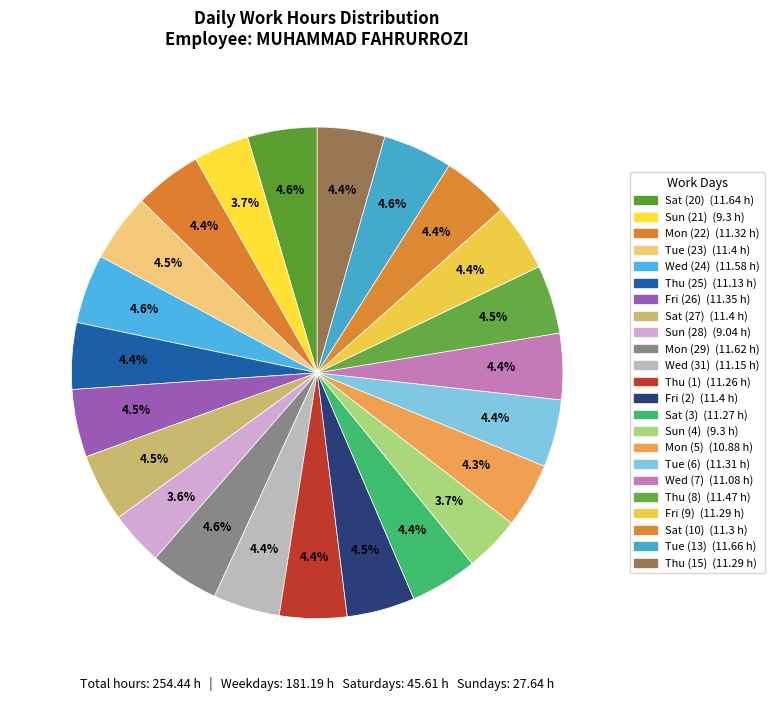

True or false: Mon (5) accounts for 4% of the total.

True